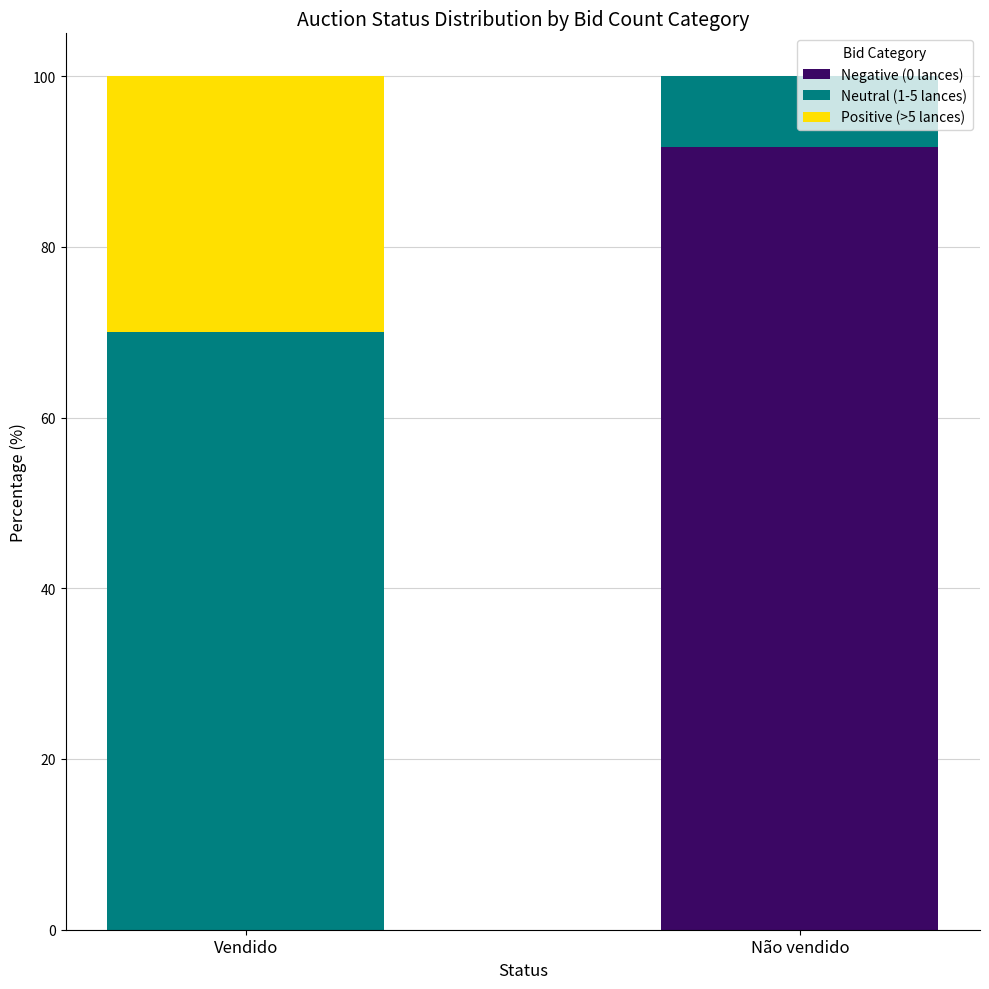

Between Vendido and Não vendido, which series saw the biggest shift?

Negative (0 lances)